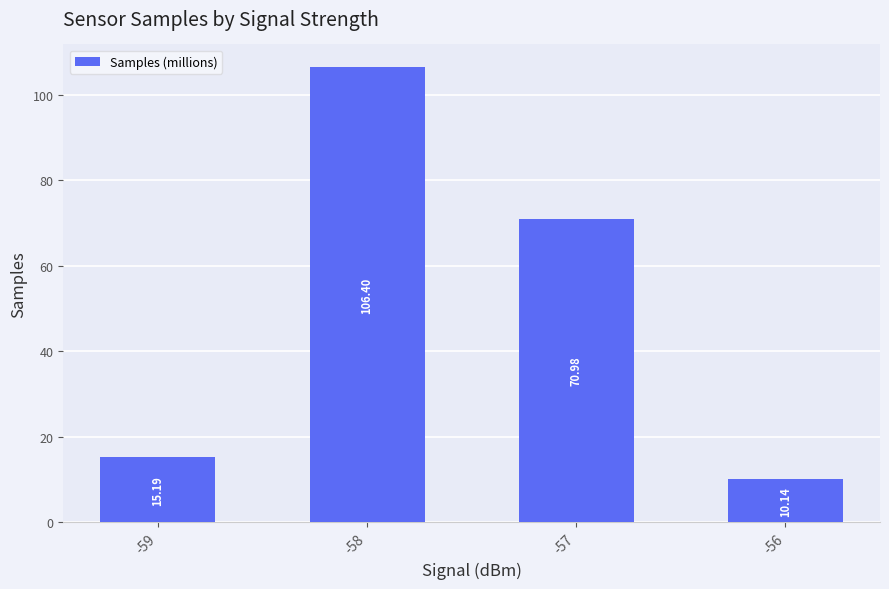

At which label is the value closest to 58?

-57